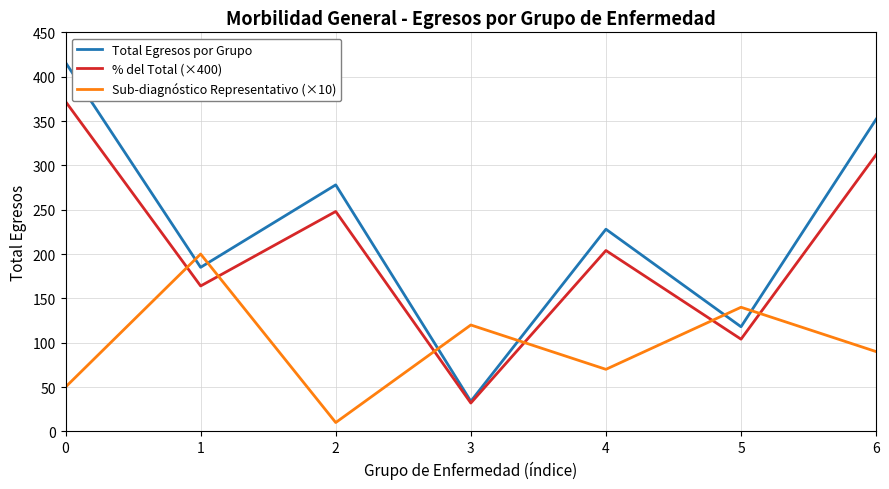

What is the total value across all series at 2?

536